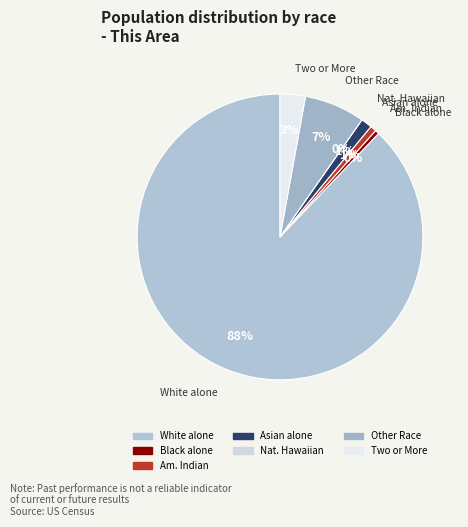

The Native Hawaiian and Other Pacific slice represents 0% of the pie. True or false?

True